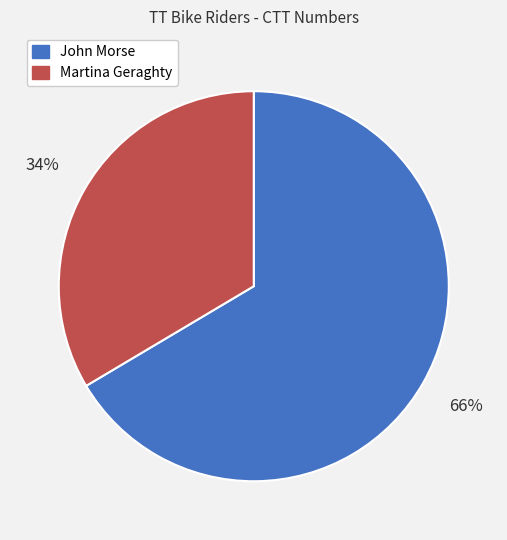

True or false: Martina Geraghty accounts for 34% of the total.

True